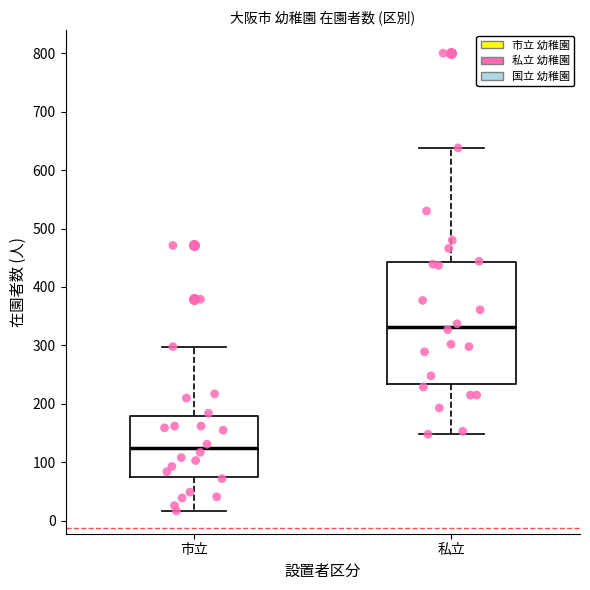

Where is the lower edge of the box for 私立 on the y-axis? The values are not printed on the chart, so give them approximately, as read against the axis.

230